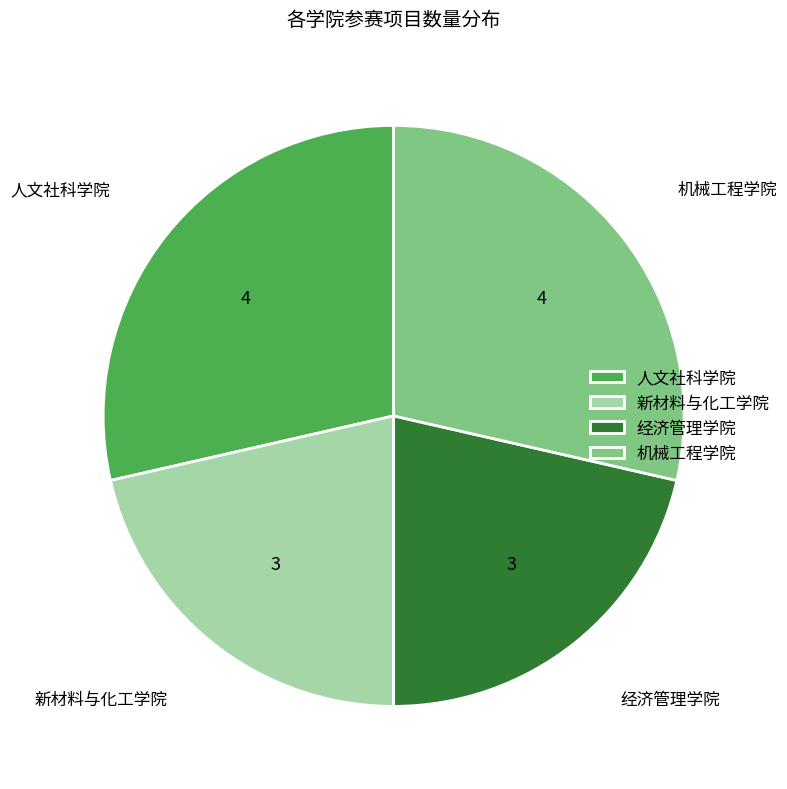

Between 机械工程学院 and 新材料与化工学院, which is larger?

机械工程学院